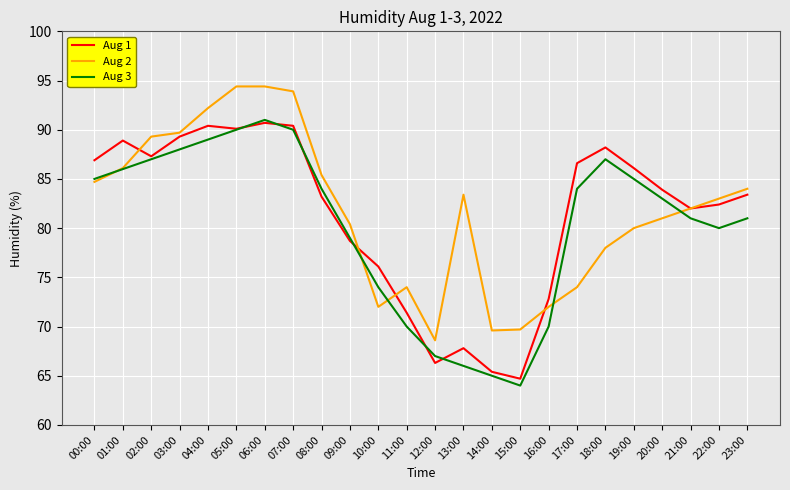

The value of Aug 3 at 06:00 is 91.0. True or false?

True